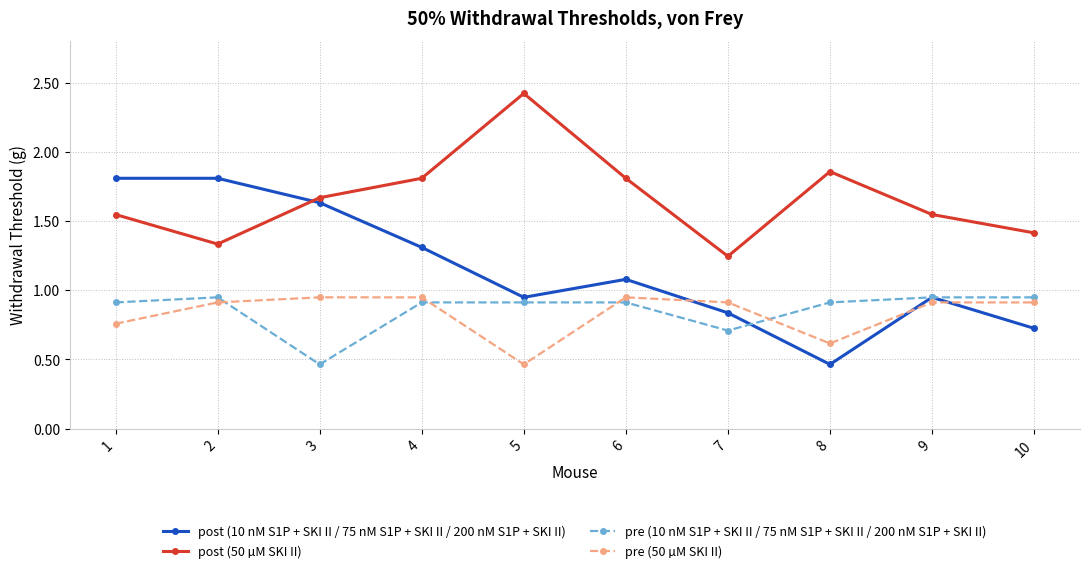

The pre (10 nM S1P + SKI II / 75 nM S1P + SKI II / 200 nM S1P + SKI II) series shows 0.7 at 7. True or false?

True